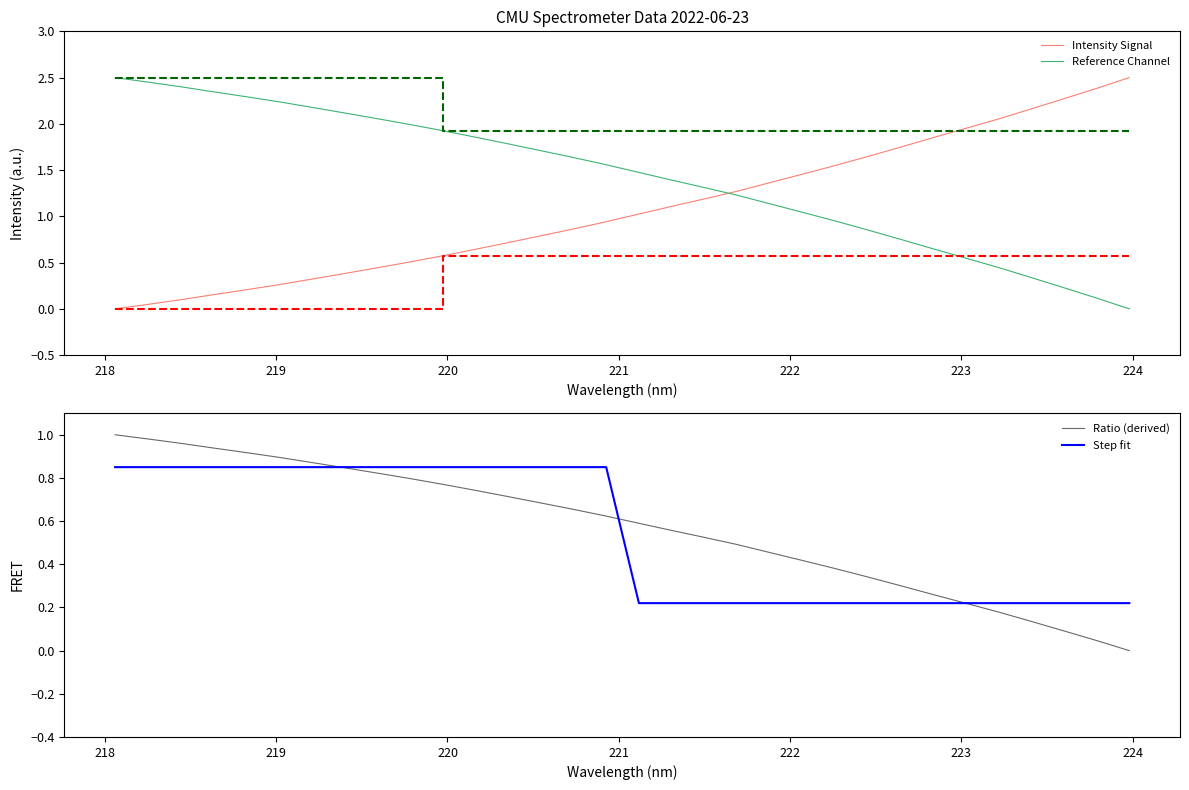

How many intersections are there between Intensity Signal and Reference Channel?

1